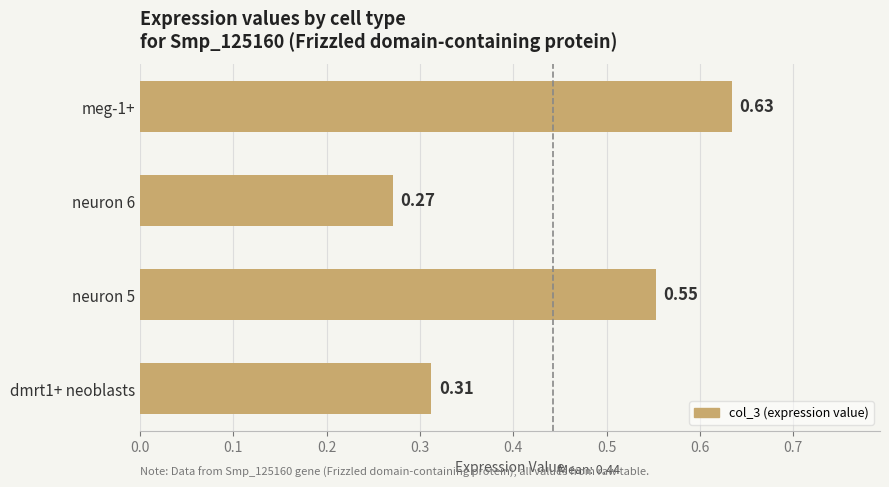

Rank the categories by value from highest to lowest.

meg-1+, neuron 5, dmrt1+ neoblasts, neuron 6